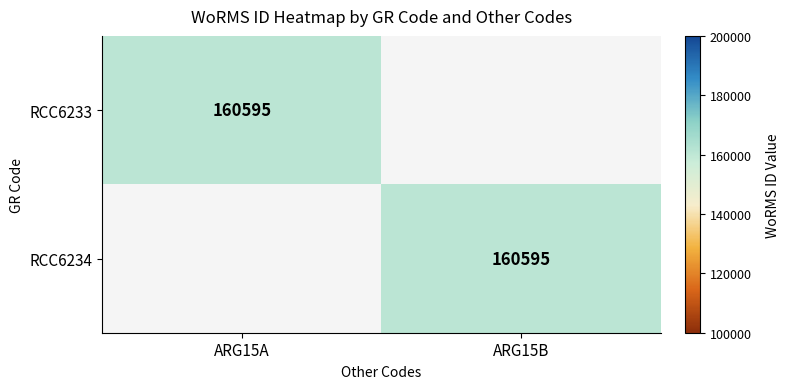

True or false: RCC6234 has a value of 160595 at ARG15B.

True